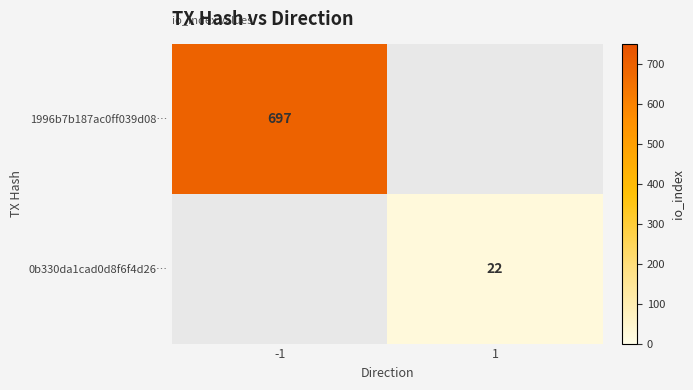

The value of 1996b7b187ac0ff039d08… at -1 is 697. True or false?

True